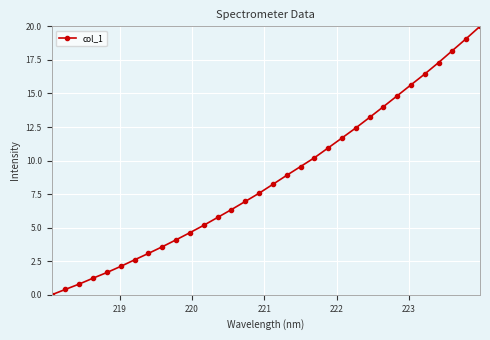

What is the maximum value shown in the chart?

20.0